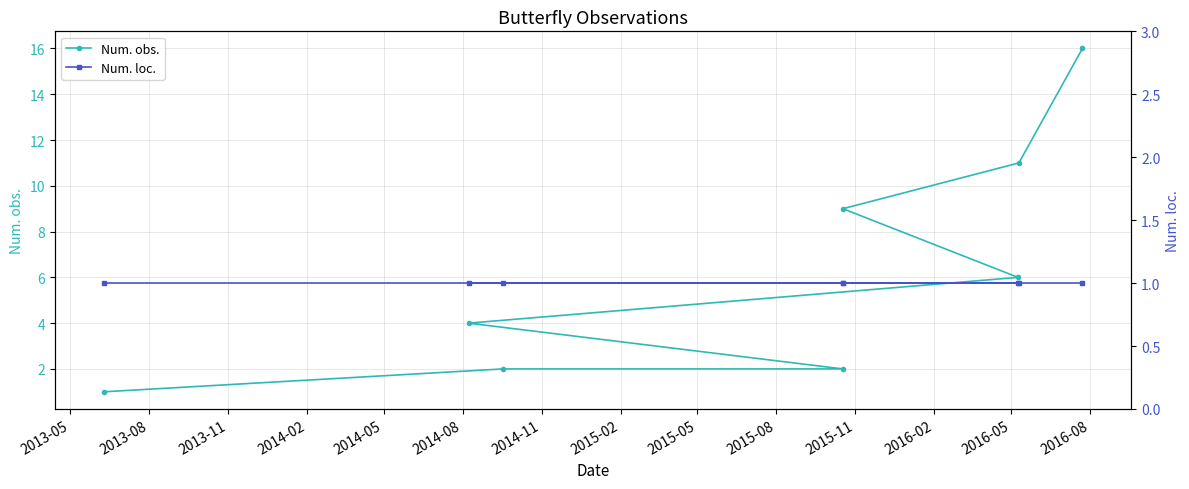

What is the greatest value displayed?

16